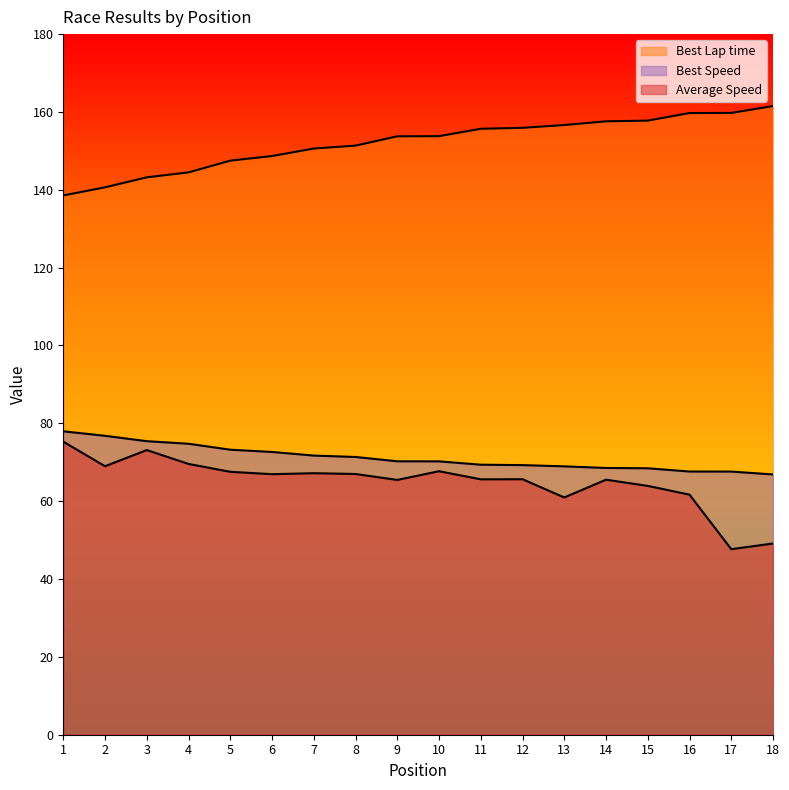

How many data points in Average Speed are above 66?

9